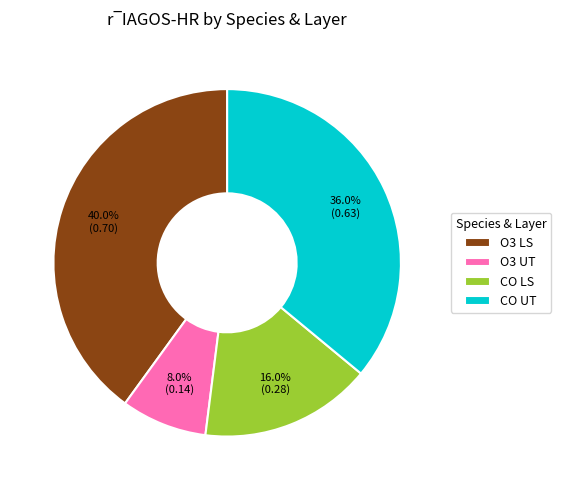

To the nearest percent, what portion does CO UT represent?

36%